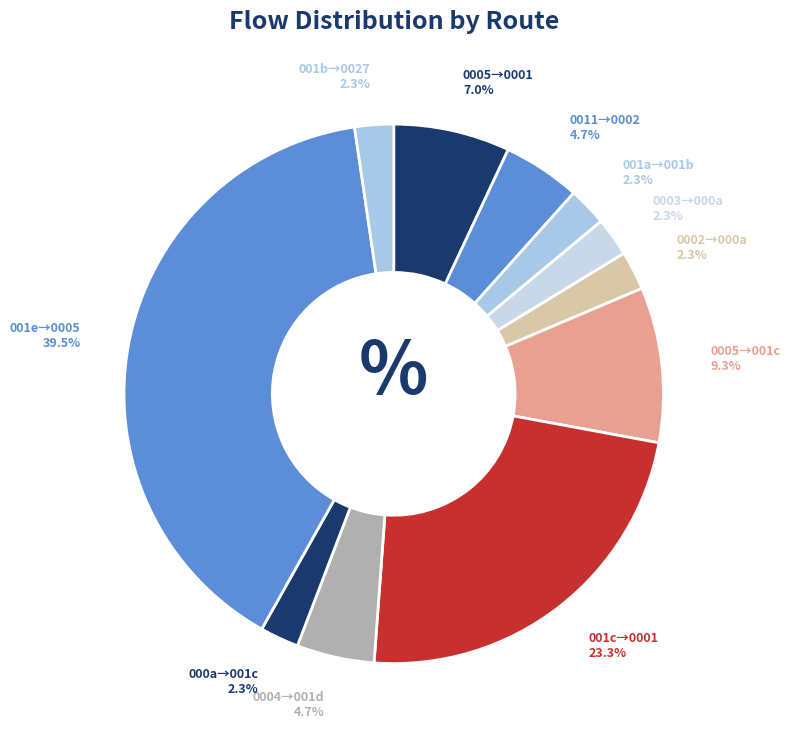

Combined, do 0005→0001 and 001e→0005 account for over 50%?

No